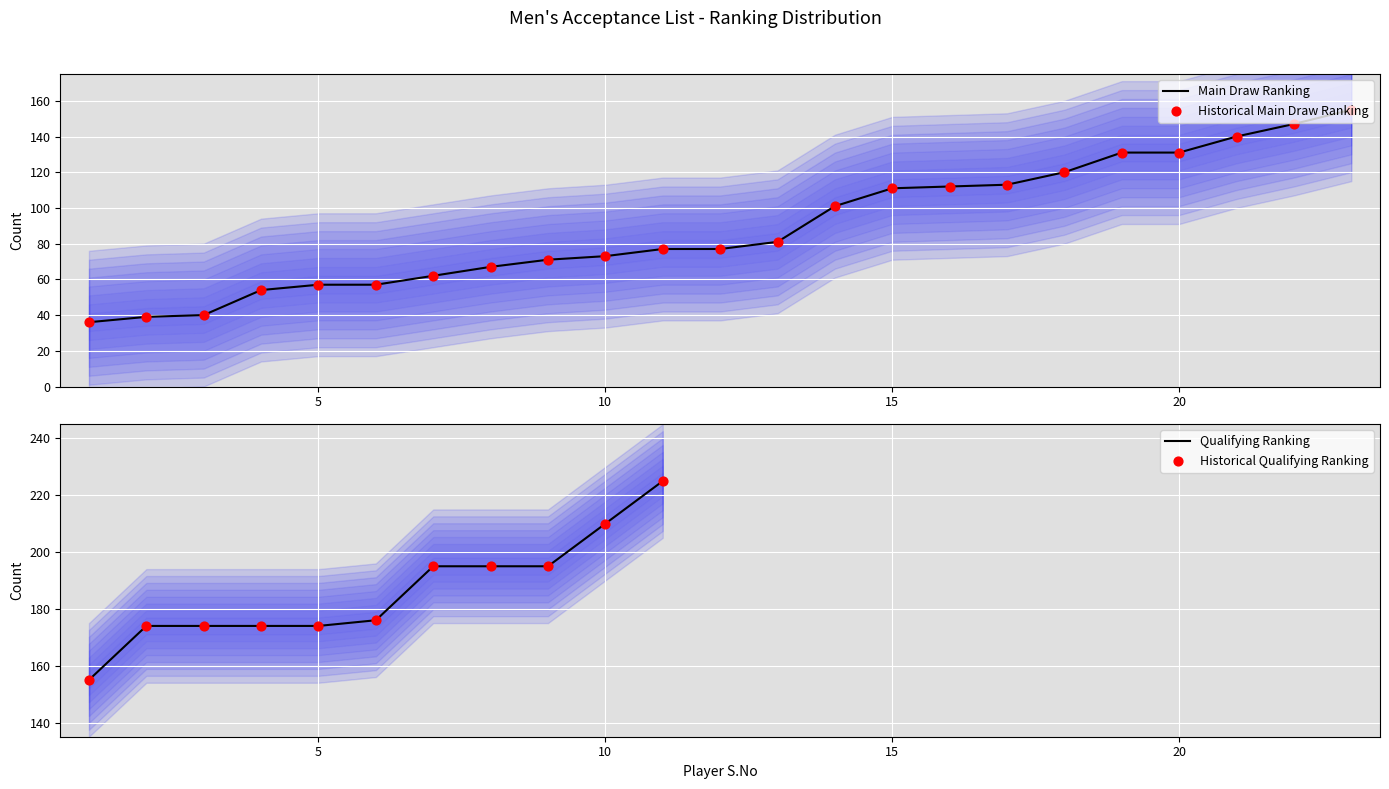

Which has a higher value, 21 or 2?

21